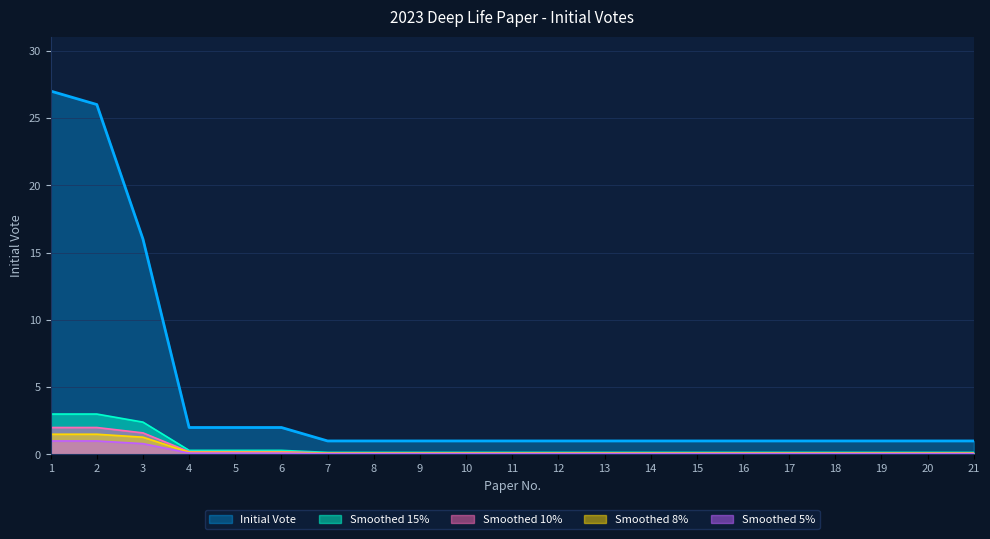

The chart shows a value of 1 at 16. True or false?

True